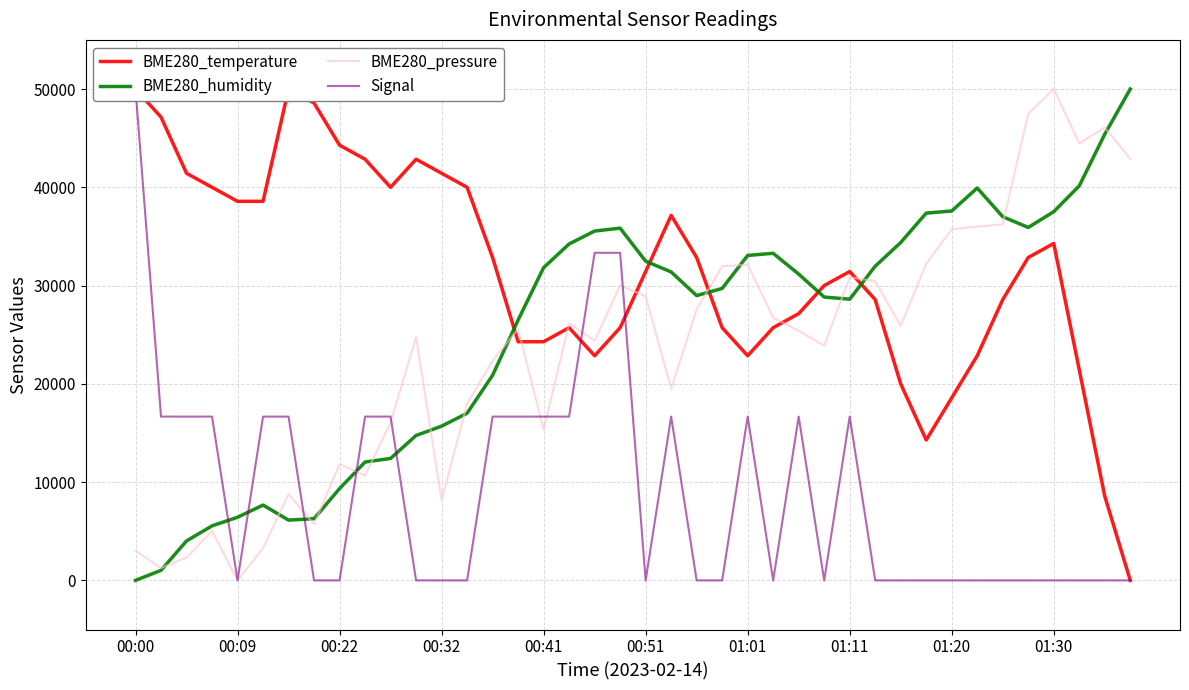

What are all the series names shown in the legend?

BME280_temperature, BME280_humidity, BME280_pressure, Signal